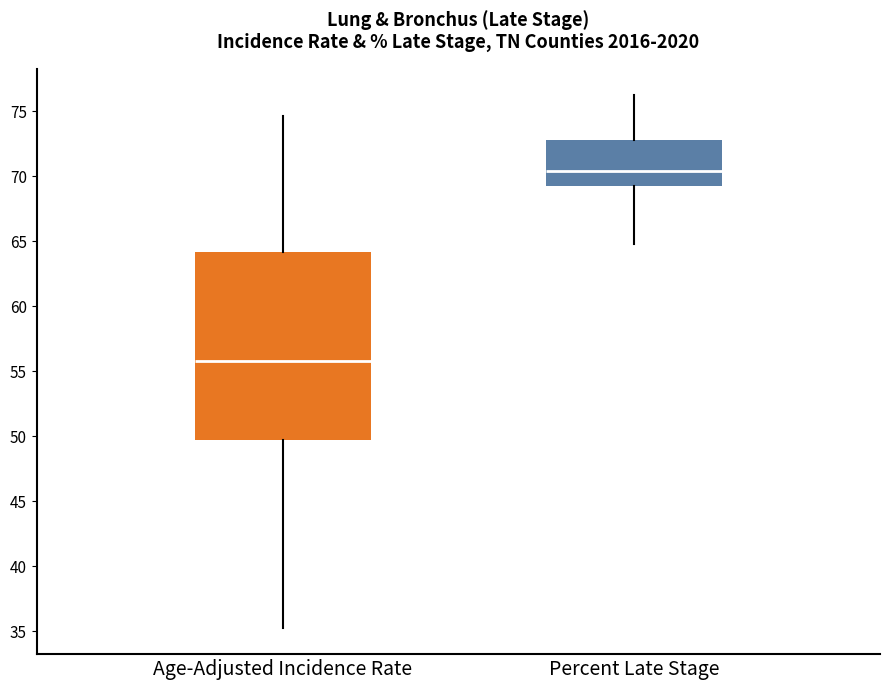

Which box's median line is the lowest?

Age-Adjusted Incidence Rate